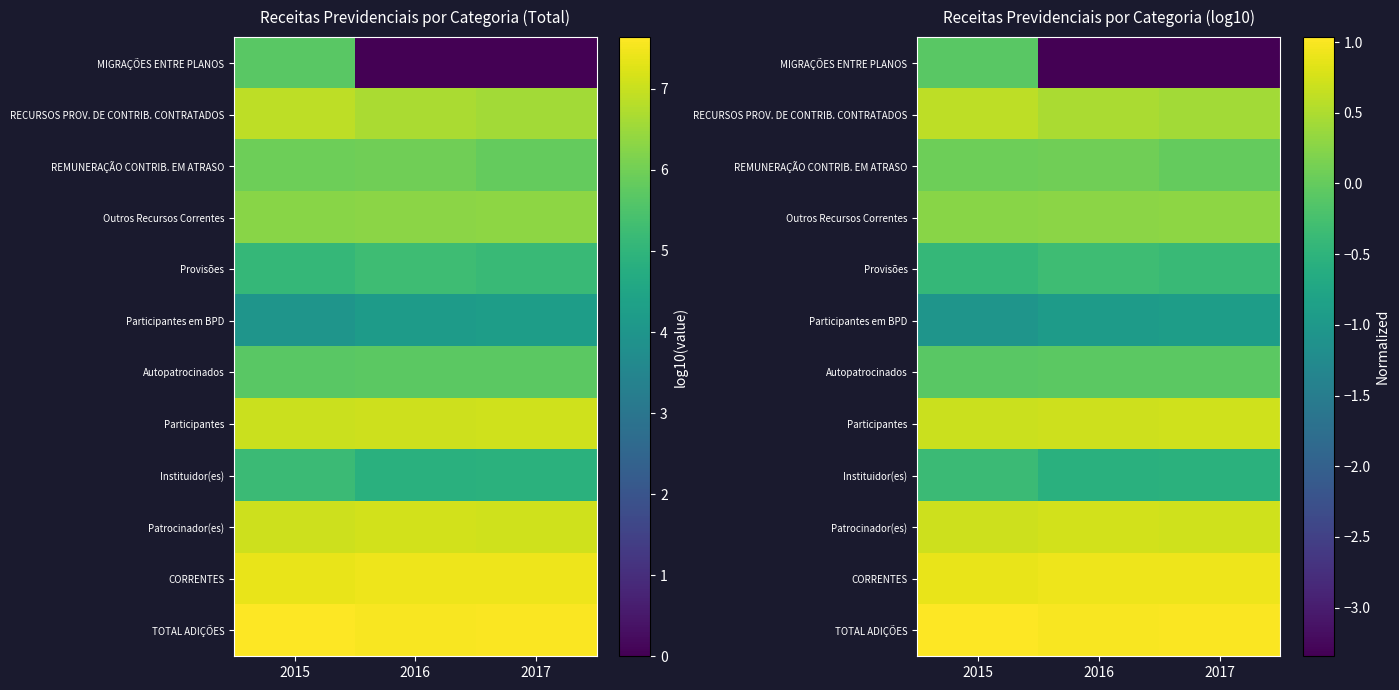

At how many categories does at least one series exceed -1?

3